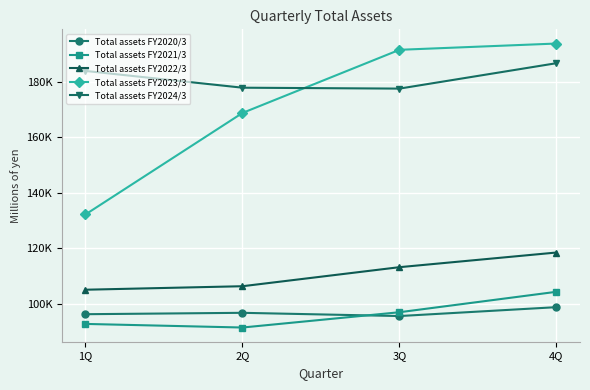

The Total assets FY2021/3 series shows 52637 at 2Q. True or false?

False